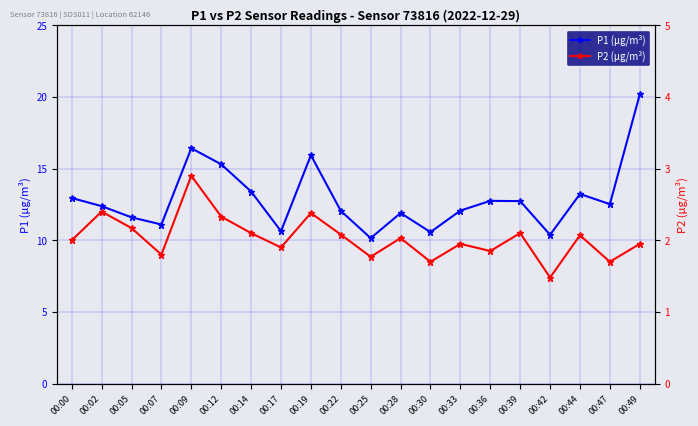

Does the chart display data point markers on the line(s)?

Yes